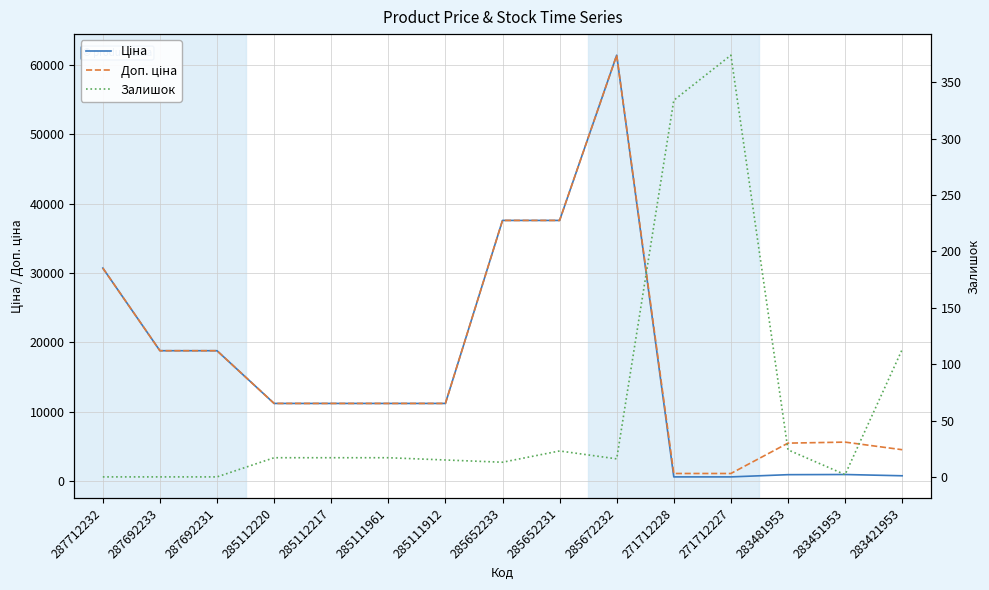

Which series has the largest total across all categories?

Доп. ціна